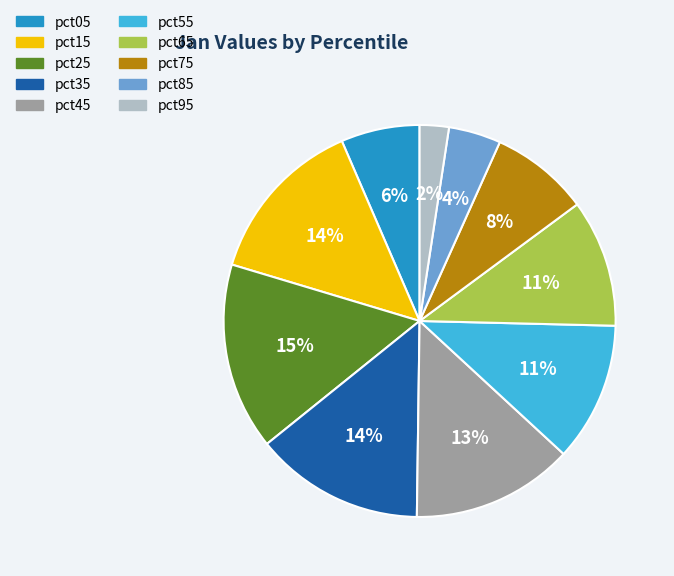

To the nearest percent, what percentage of the pie is pct25?

15%